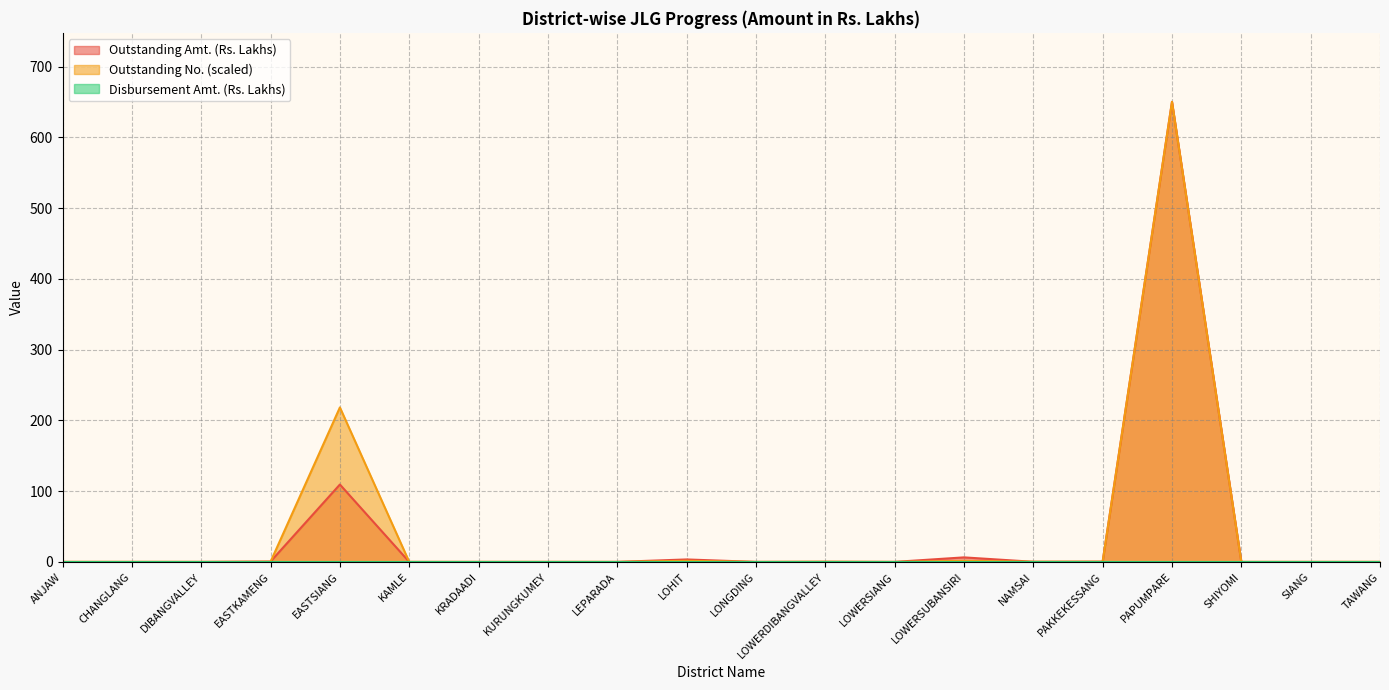

Reading left to right, what are all the values shown in this chart?

Outstanding Amt. (Rs. Lakhs): 0.0	0.0	0.0	0.5	109.3	0.0	0.0	0.0	0.0	3.5	0.0	0.1	0.0	6.4	0.1	0.4	650.2	0.0	0.0	0.0
Outstanding No.: 0.0	0.0	0.0	0.2	218.3	0.0	0.0	0.0	0.0	1.5	0.0	0.2	0.0	1.5	0.2	0.2	650.2	0.0	0.0	0.0